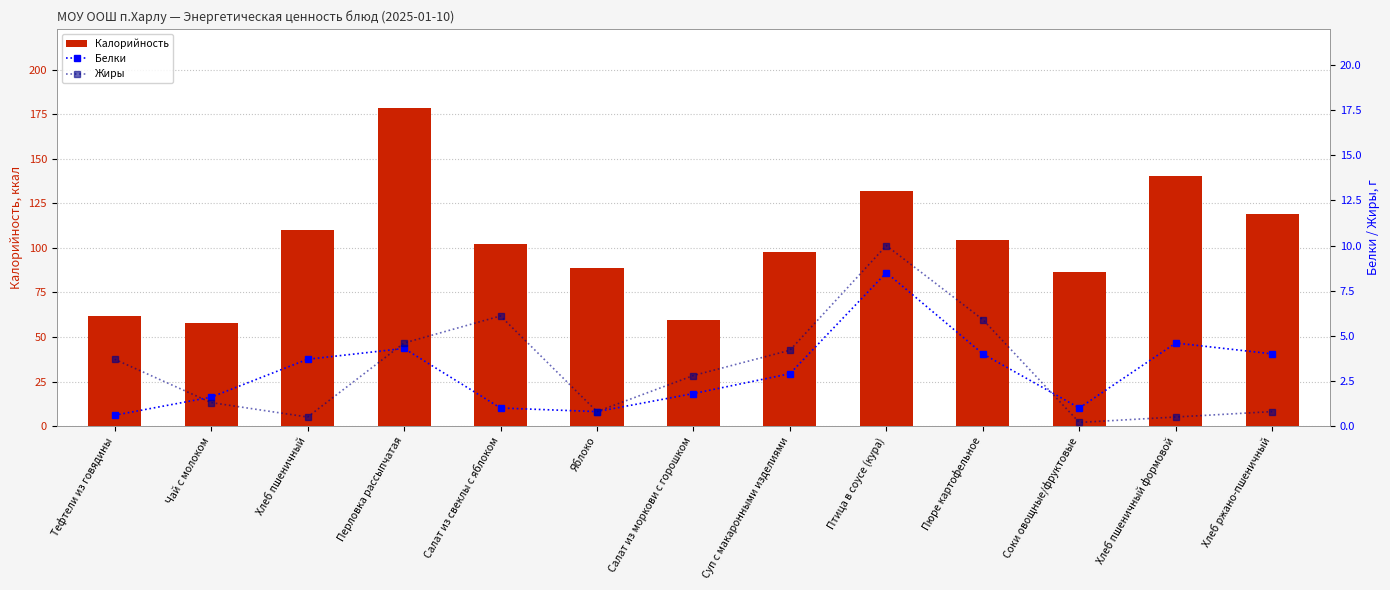

Rank the series at Чай с молоком from lowest to highest value.

Жиры, Белки, Калорийность